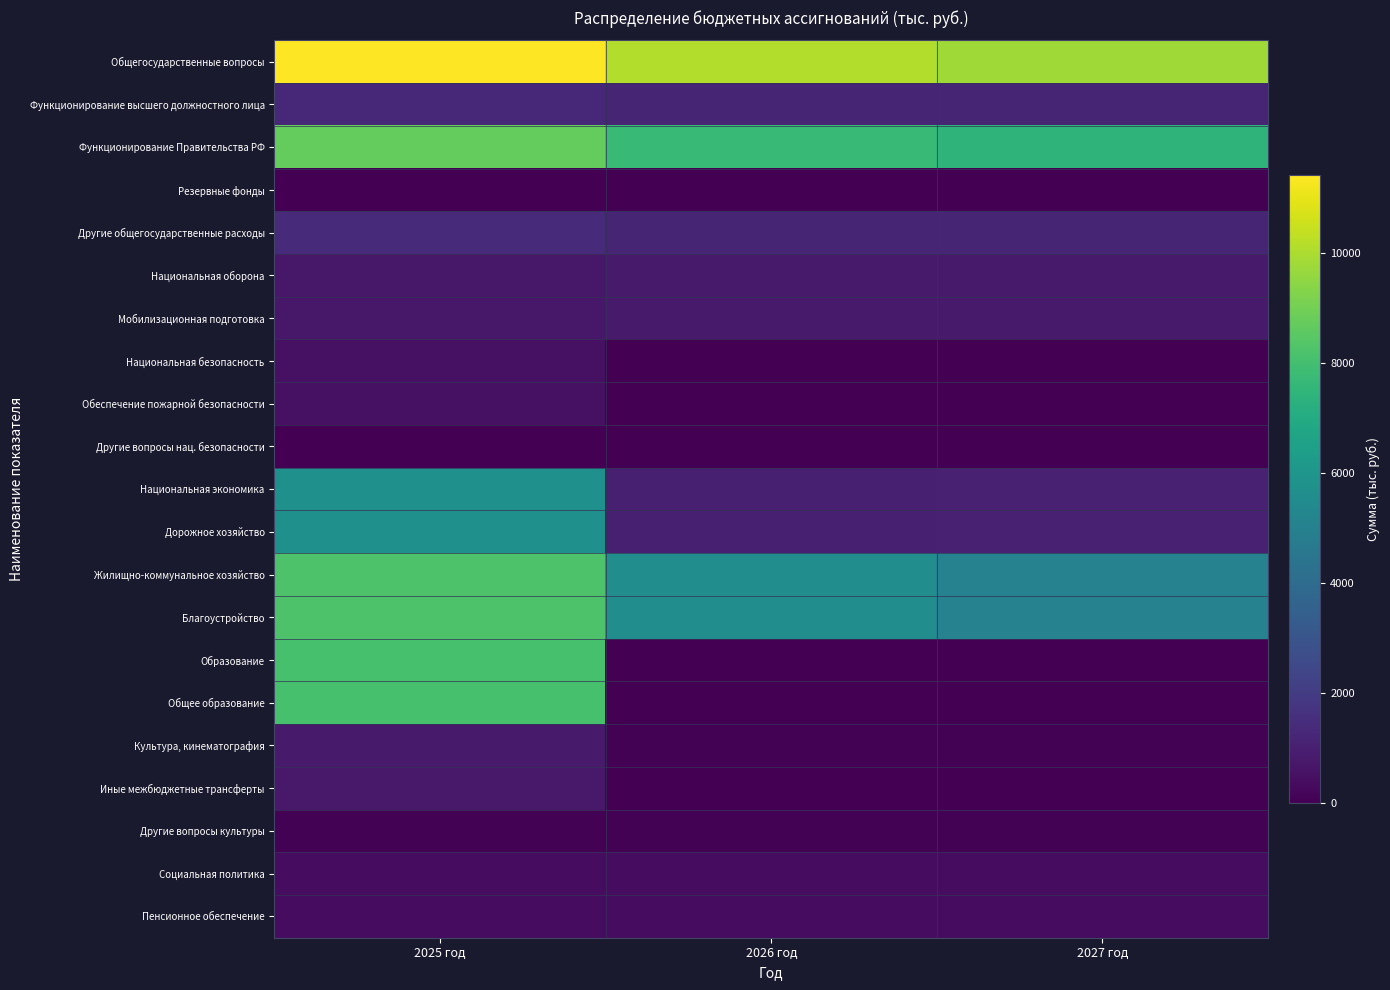

Between 2026 год and 2027 год, which series saw the biggest shift?

Жилищно-коммунальное хозяйство